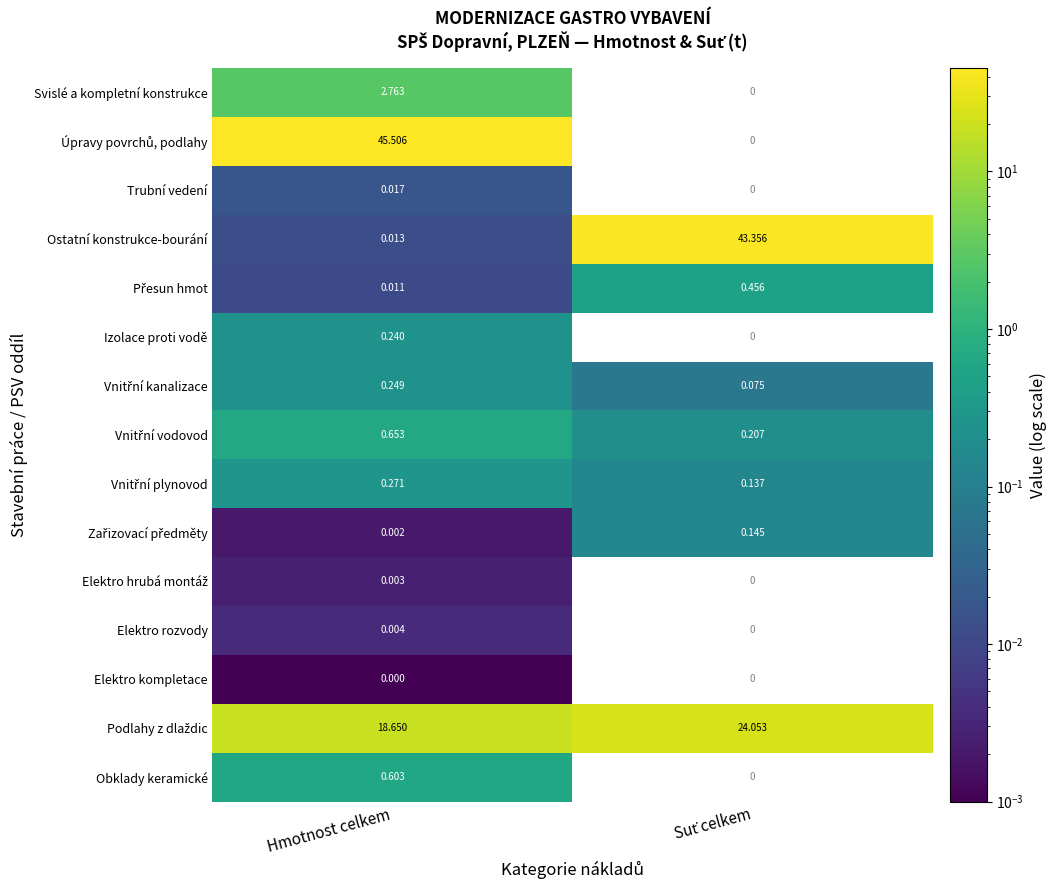

The Vnitřní vodovod series shows 0.2 at Suť celkem. True or false?

True